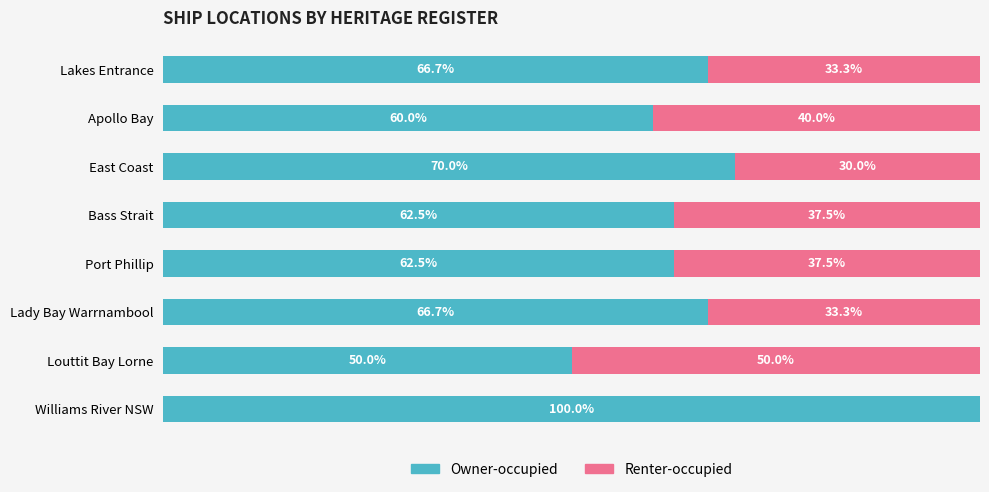

Where is Owner-occupied nearest to the value 75?

East Coast